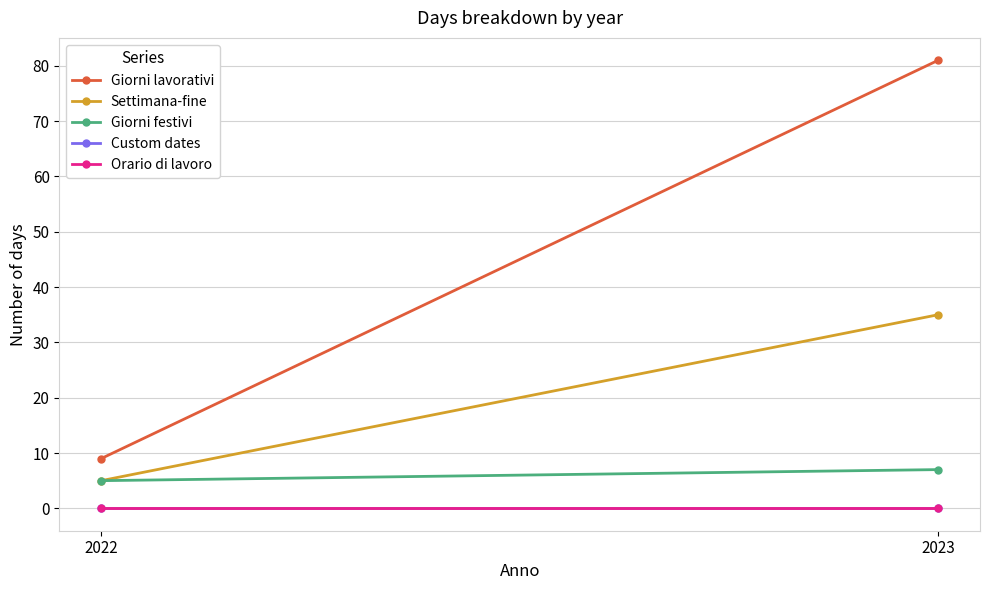

What is the difference between the Giorni festivi values at 2022 and 2023?

2